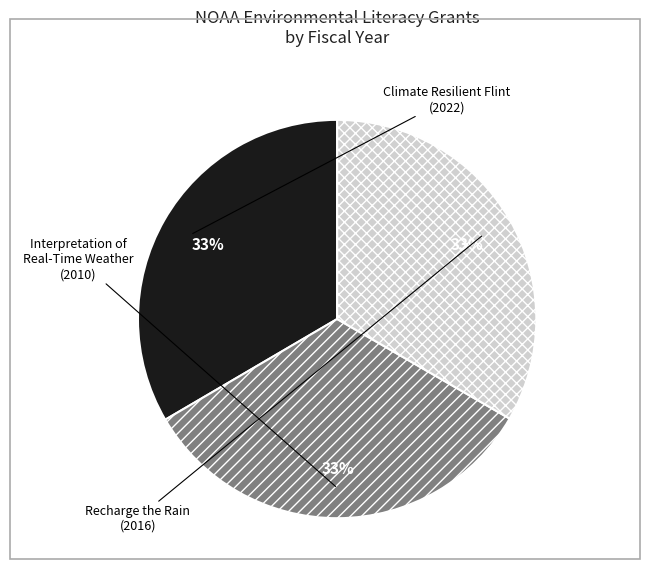

Do Recharge the Rain and Climate Resilient Flint together represent more than half of the pie?

Yes